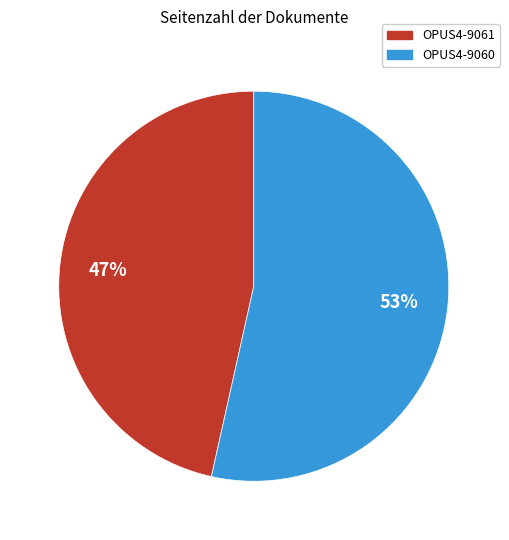

How many slices are in this pie chart?

2